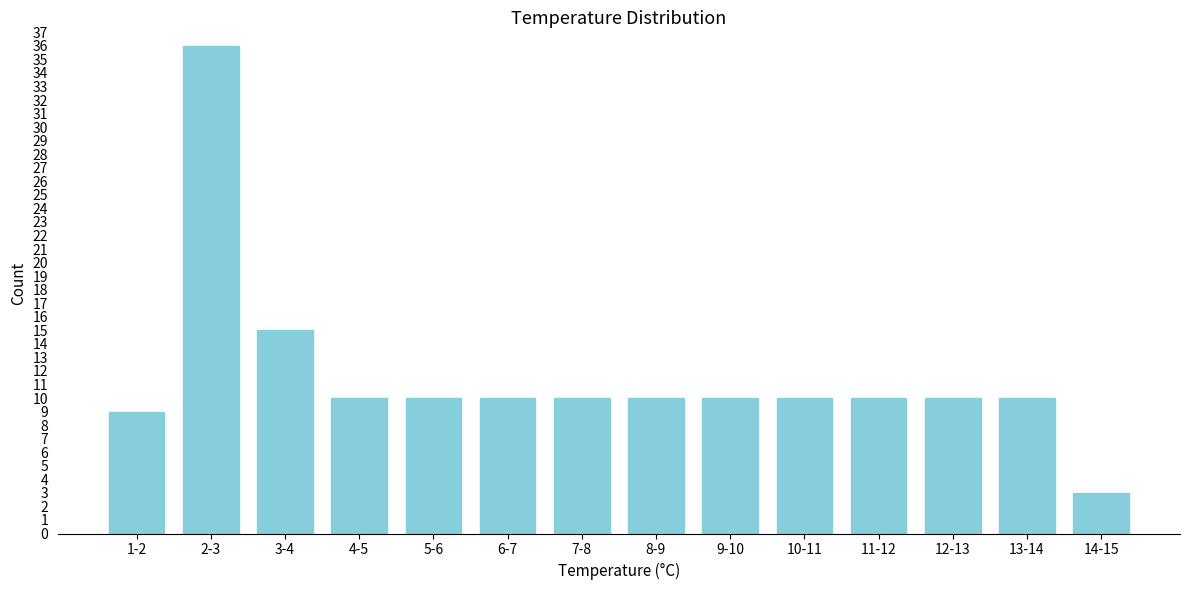

Reading left to right, extract all data points from this chart.

1-2=9	2-3=36	3-4=15	4-5=10	5-6=10	6-7=10	7-8=10	8-9=10	9-10=10	10-11=10	11-12=10	12-13=10	13-14=10	14-15=3